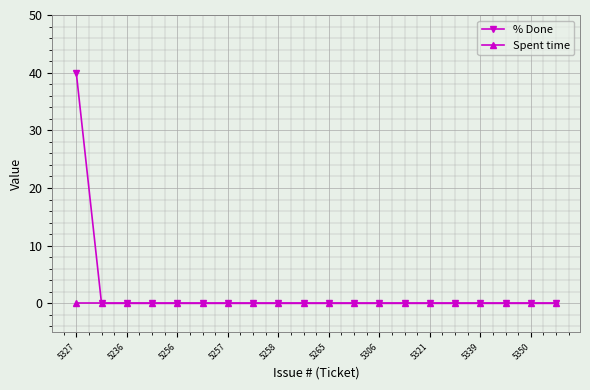

Which series has the widest spread of values?

% Done